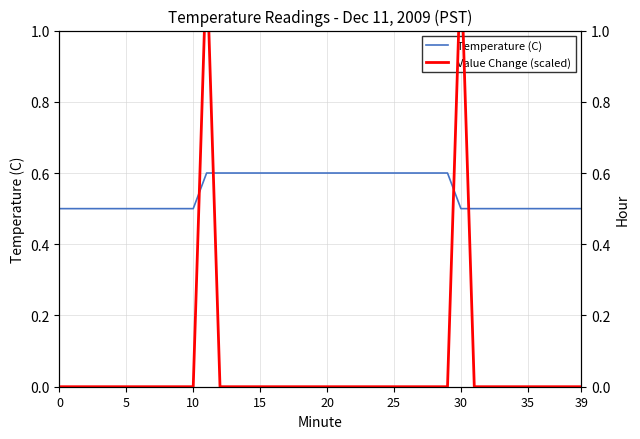

Between 39 and 20, which is larger?

20